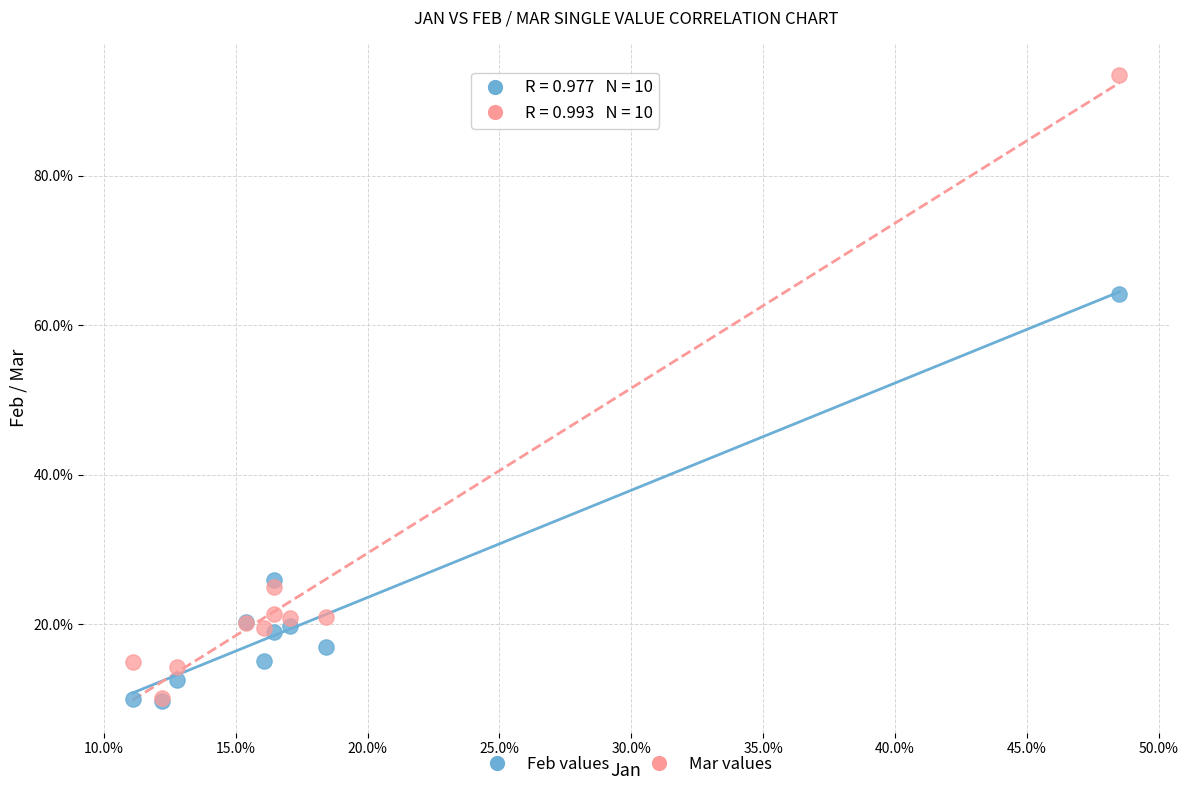

What are all the series names shown in the legend?

Feb values, Mar values